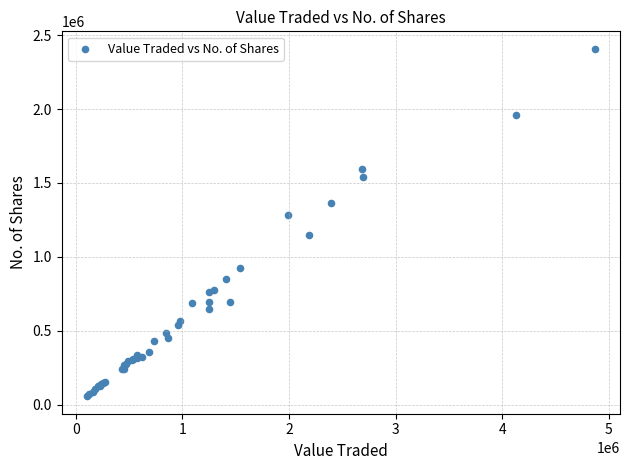

What Y value in the scatter plot is closest to 1231811?

1284488